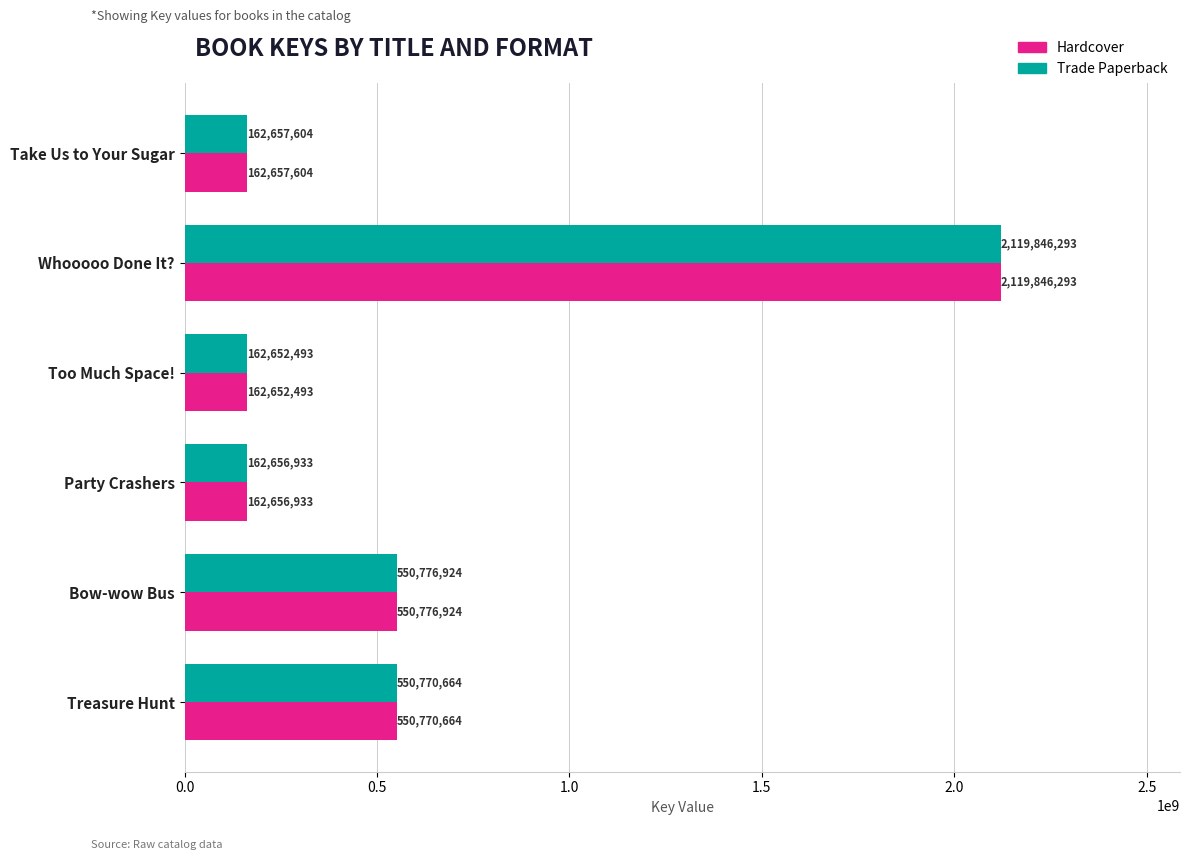

The value of Hardcover at Too Much Space! is 52185371. True or false?

False